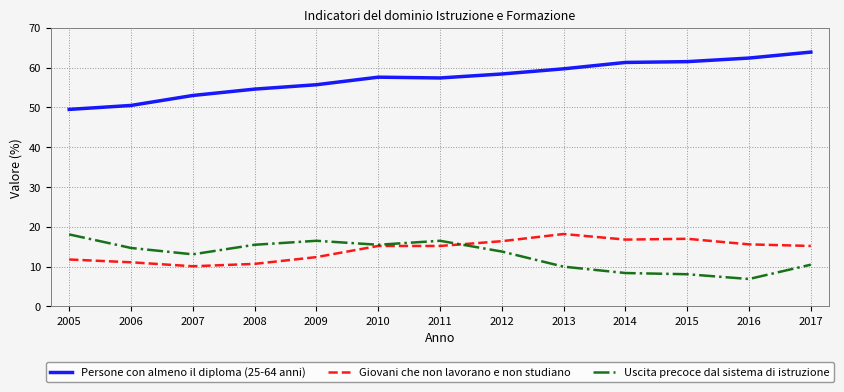

What is the highest value of the Persone con almeno il diploma (25-64 anni) series?

63.9